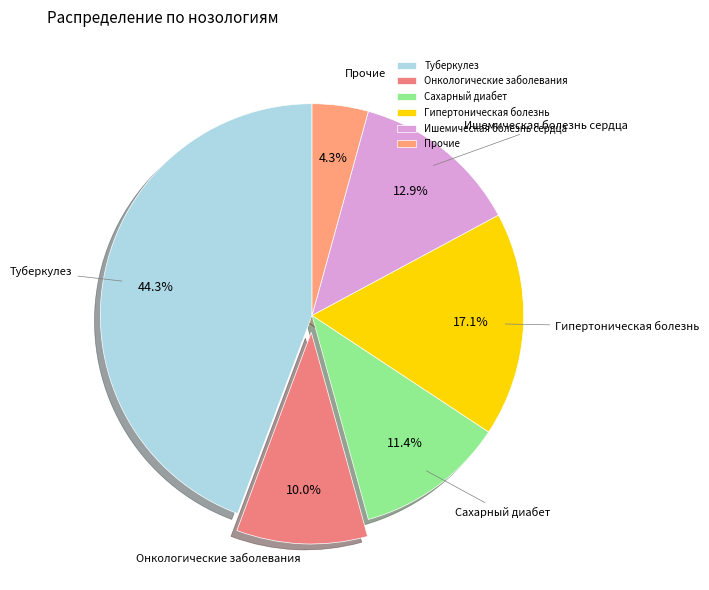

The Гипертоническая болезнь slice represents 11% of the pie. True or false?

False